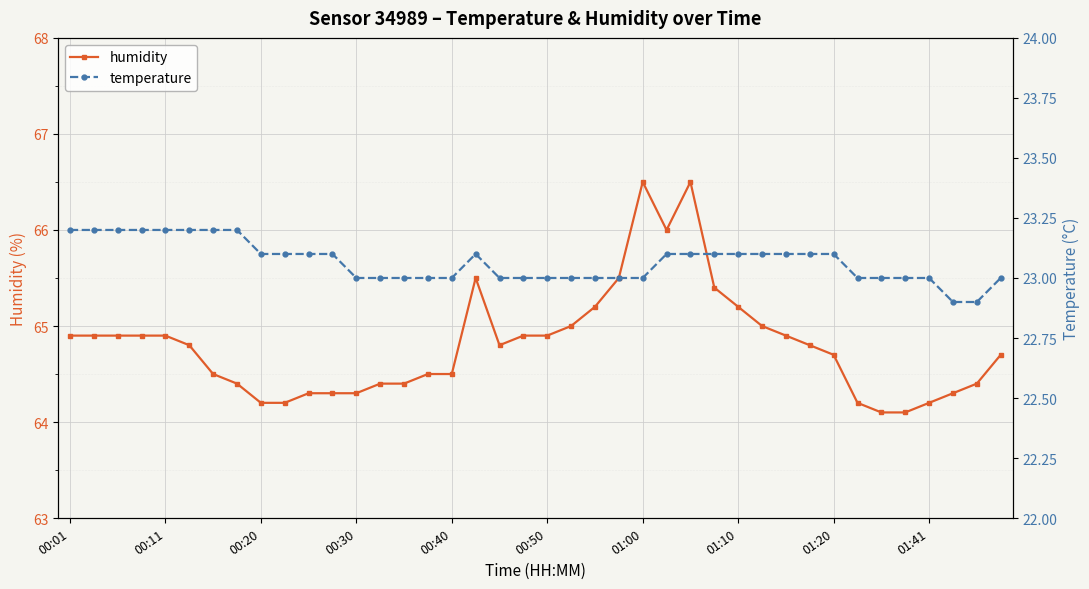

True or false: humidity and temperature intersect in this chart.

False